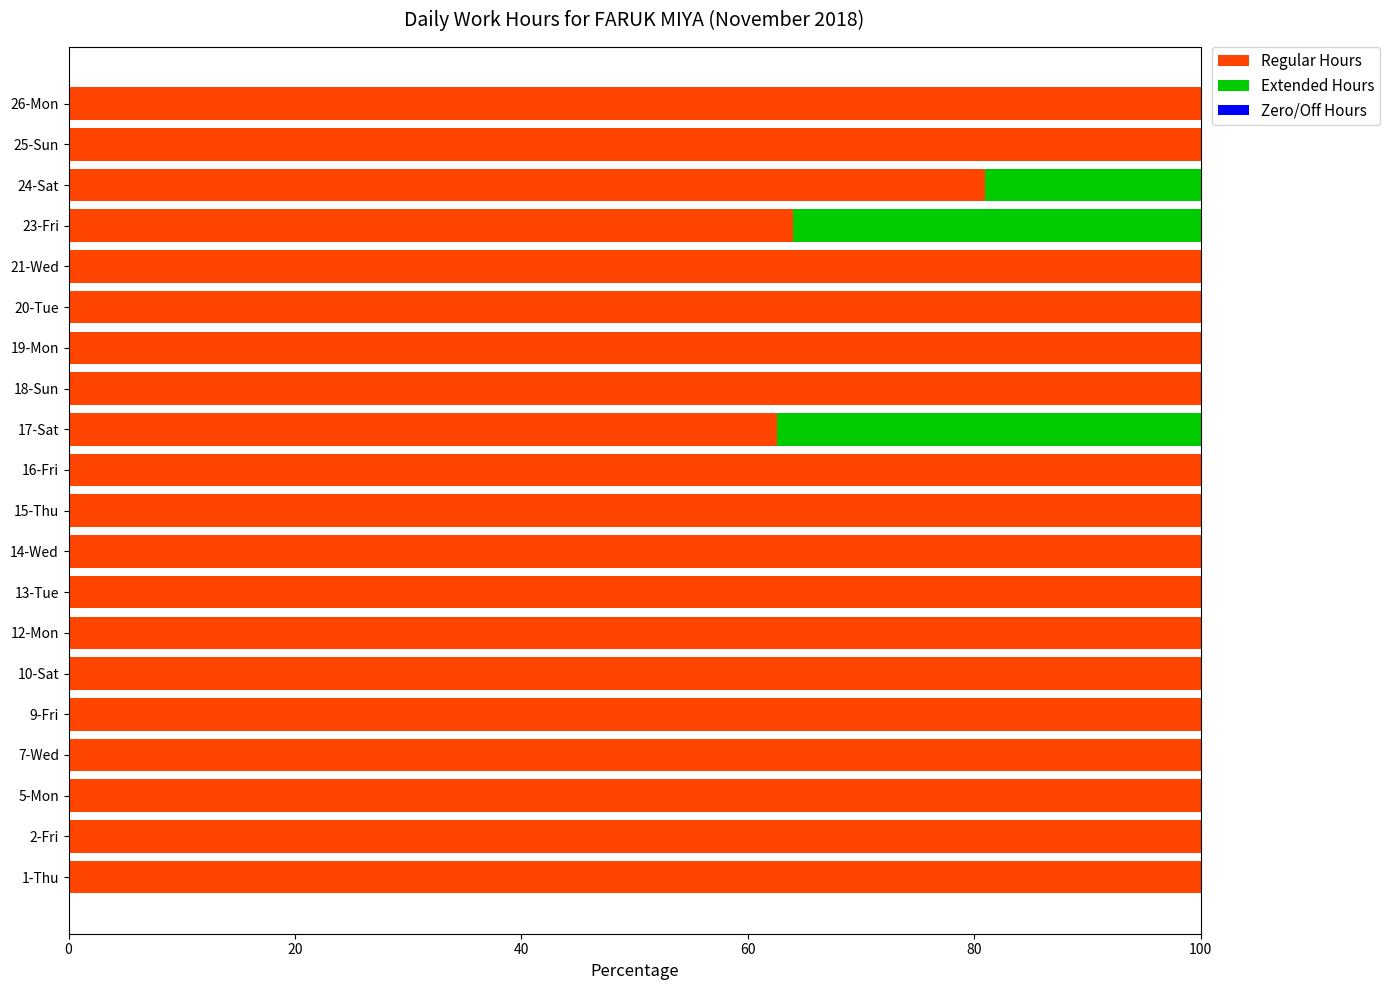

Is it true that Regular Hours equals 63.4 at 14-Wed?

False